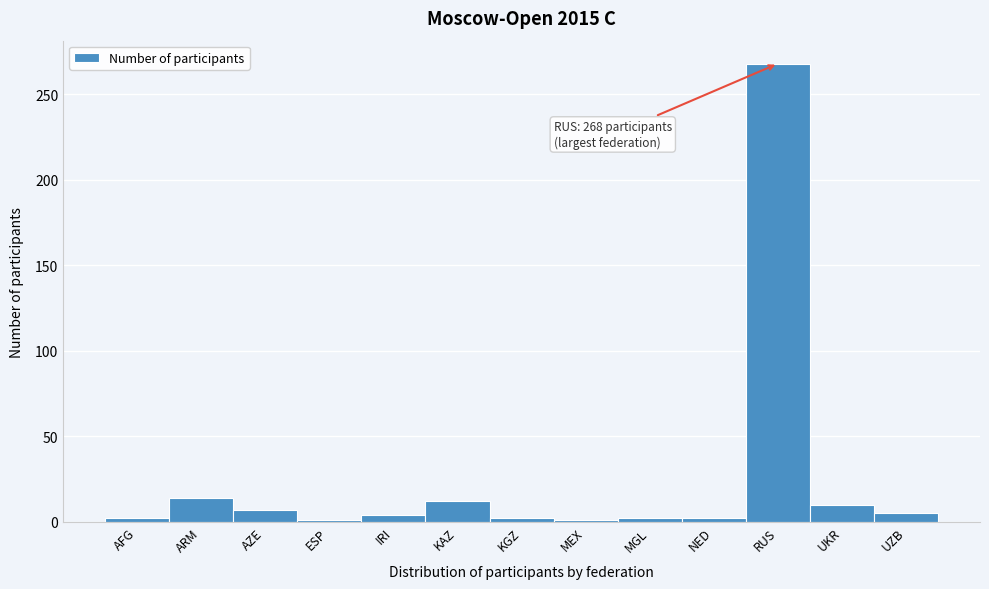

Between ARM and MEX, which is larger?

ARM